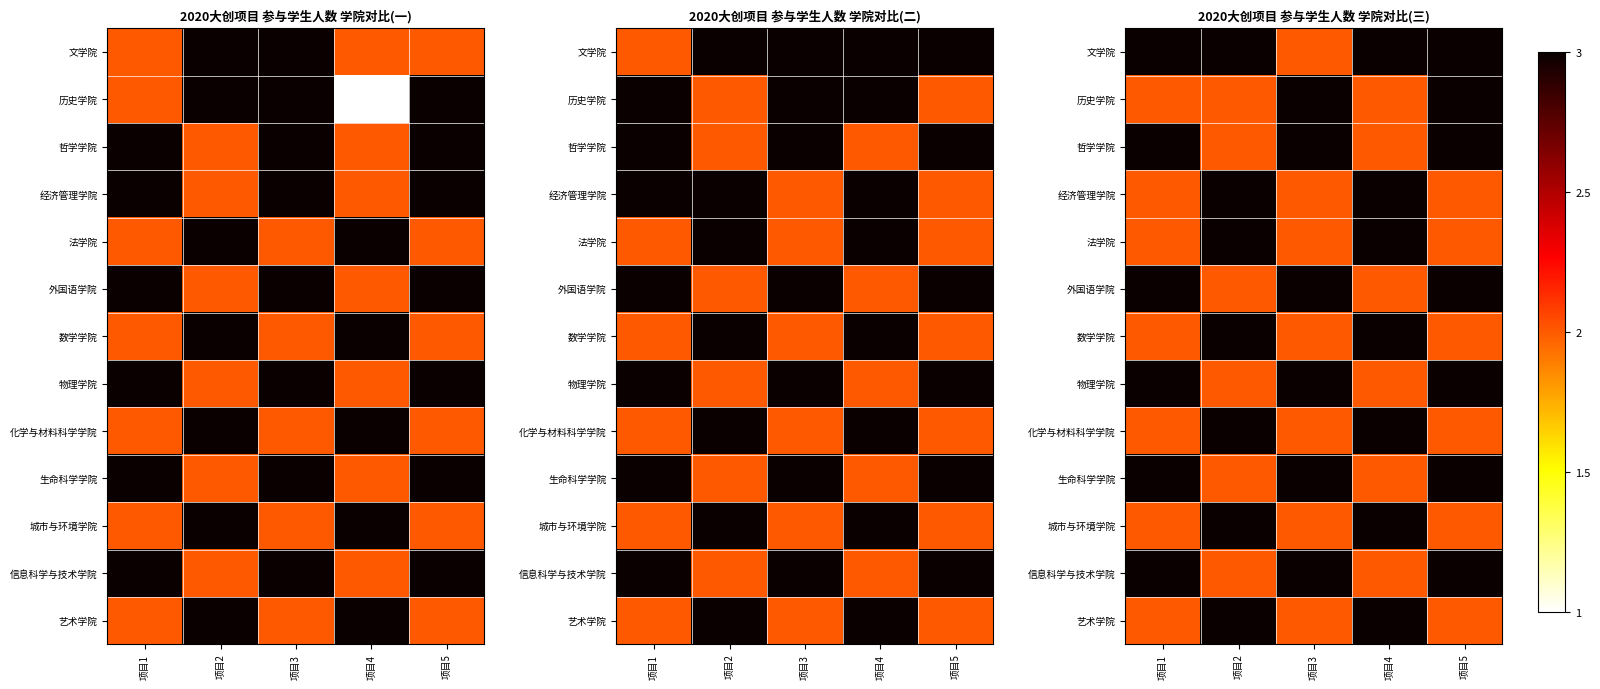

What is the spread (max minus min) of values at 项目3?

1